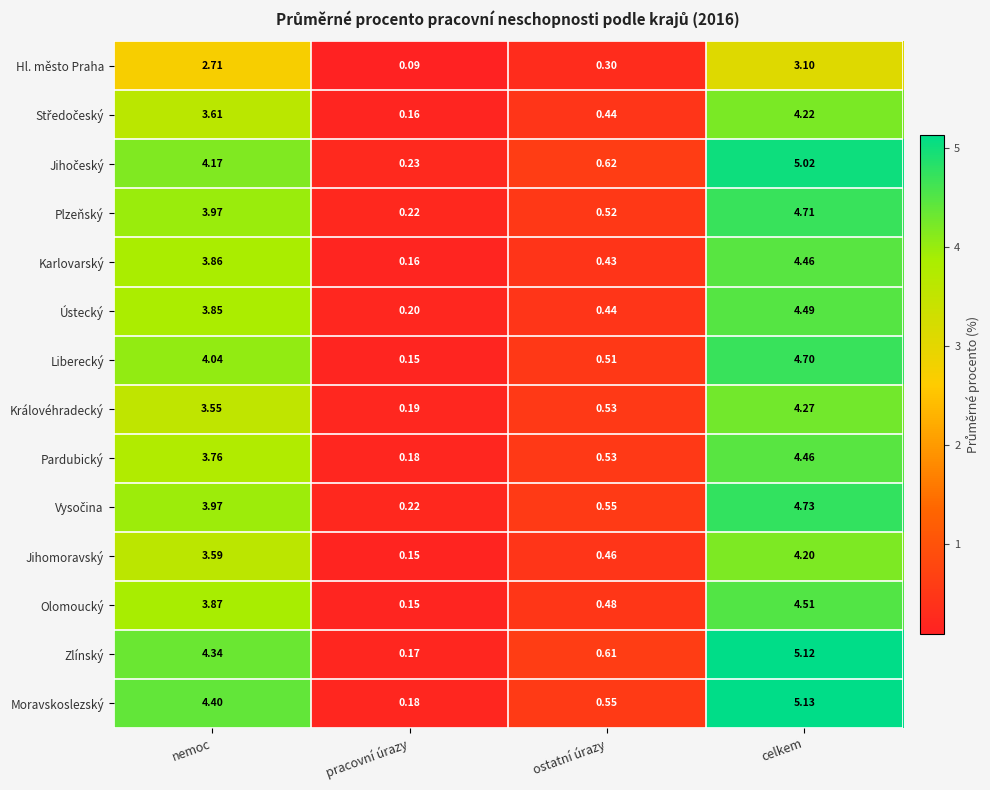

At which label does Hl. město Praha reach its minimum?

pracovní úrazy